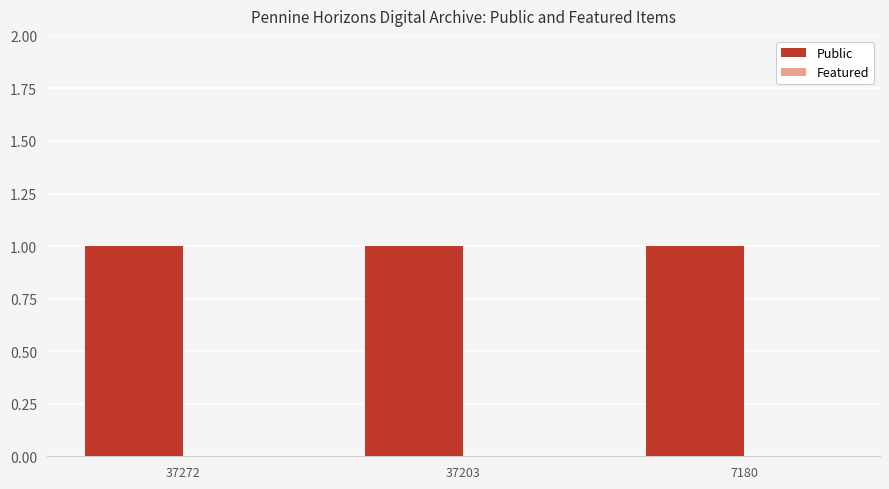

How many groups of bars are there?

3